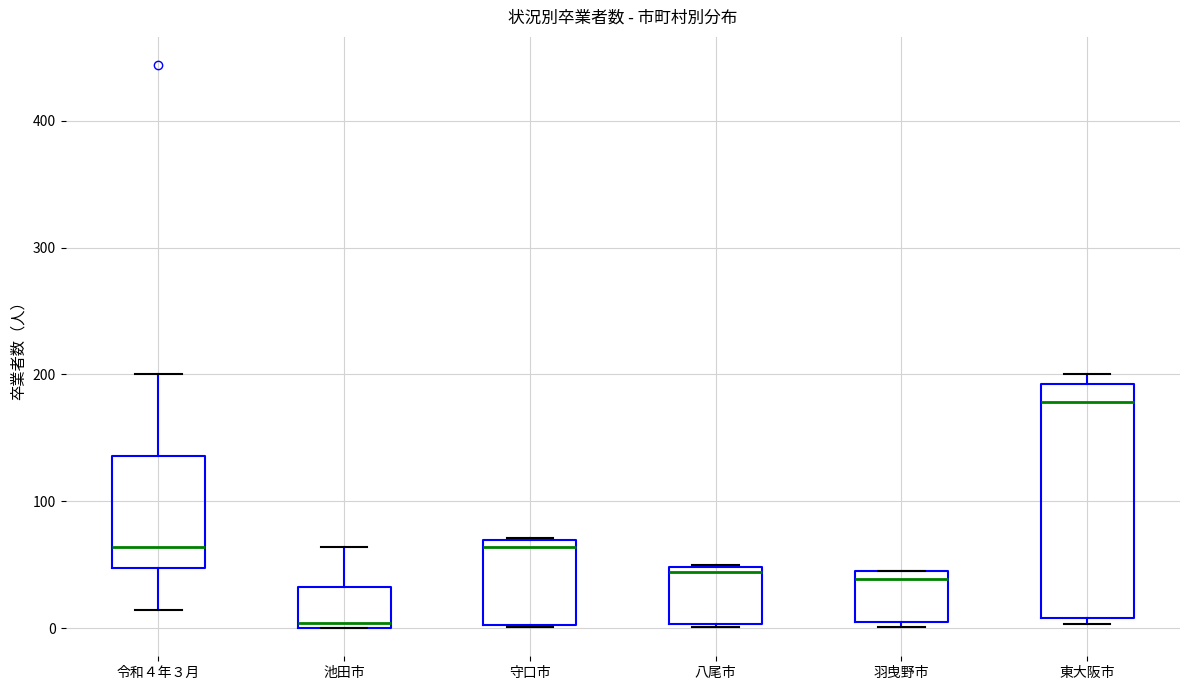

Where is the upper edge of the box for 八尾市 on the y-axis? The values are not printed on the chart, so give them approximately, as read against the axis.

50